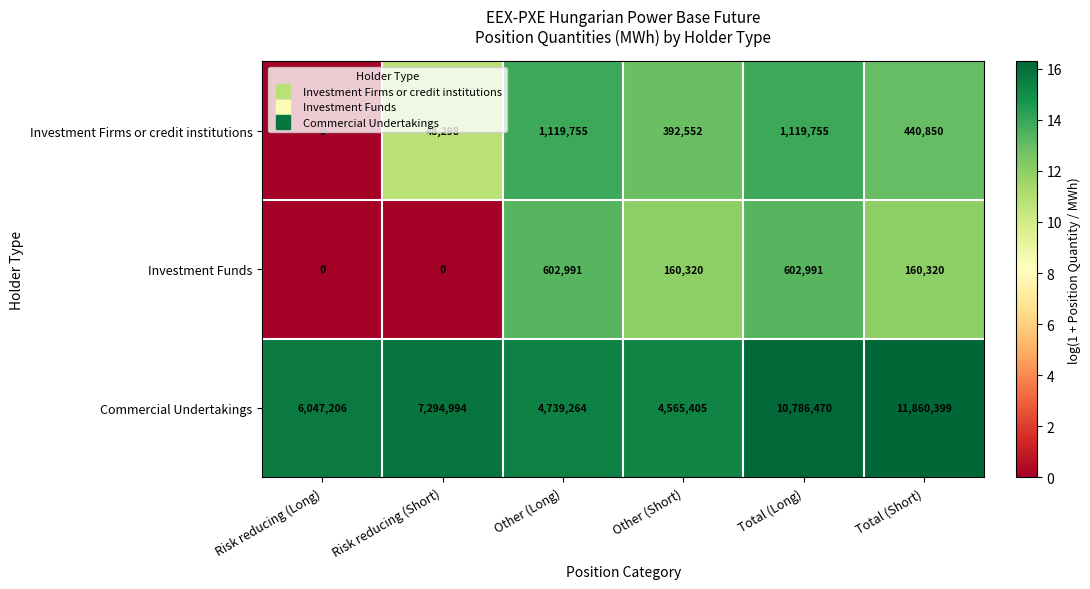

Count the Investment Funds values in the range 0 to 602991.

6